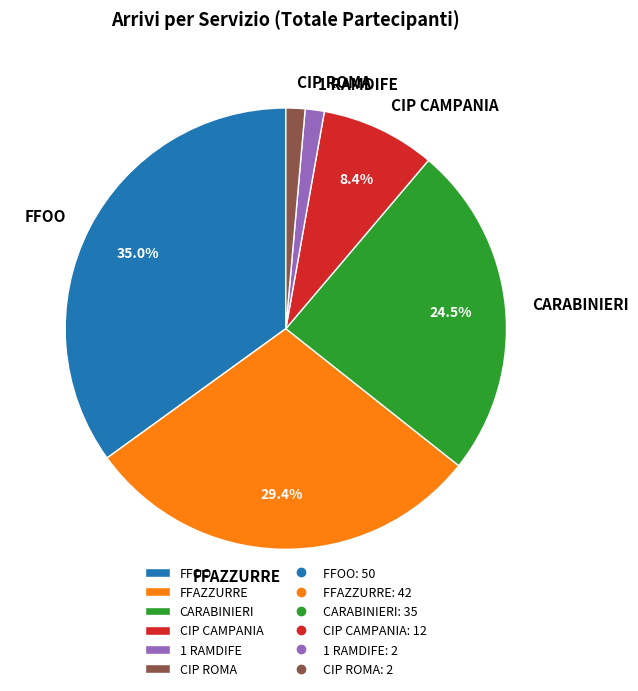

Which has a higher value, CIP CAMPANIA or 1 RAMDIFE?

CIP CAMPANIA